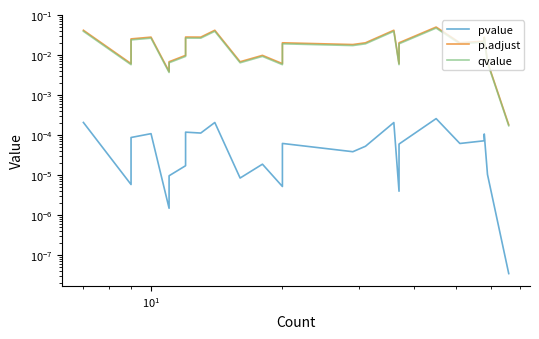

Does the chart have visible grid lines?

No